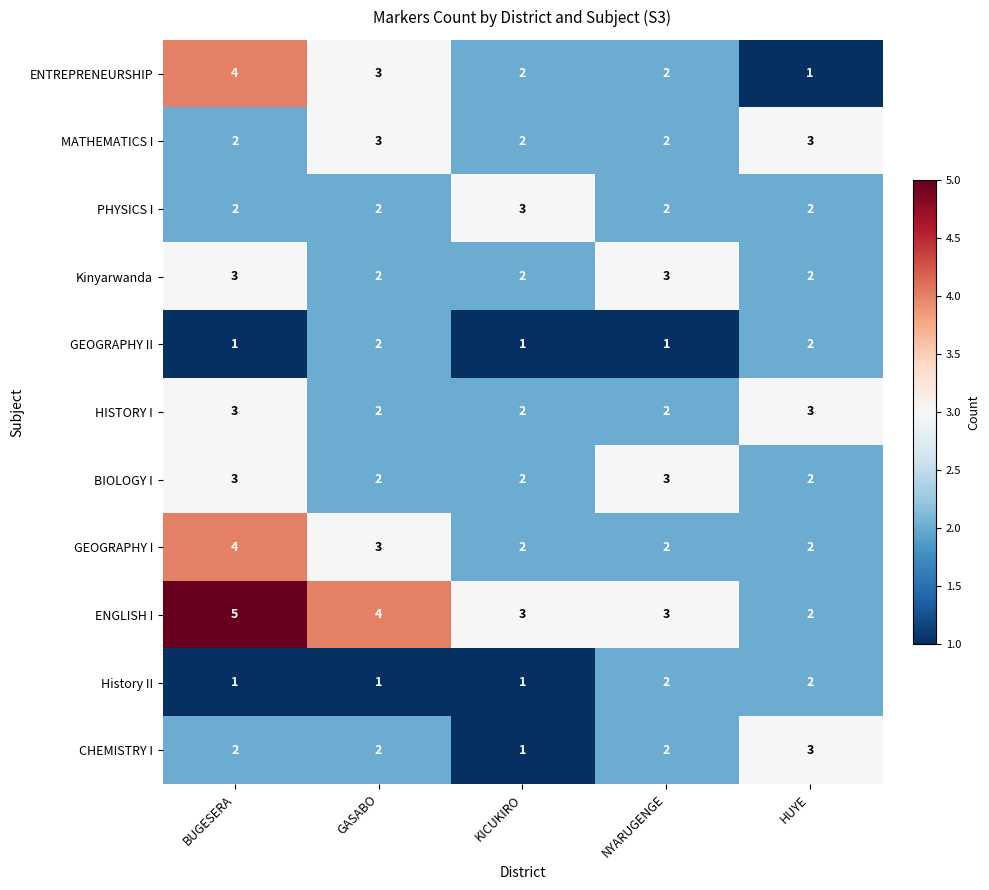

Which label corresponds to the largest value in the chart?

BUGESERA